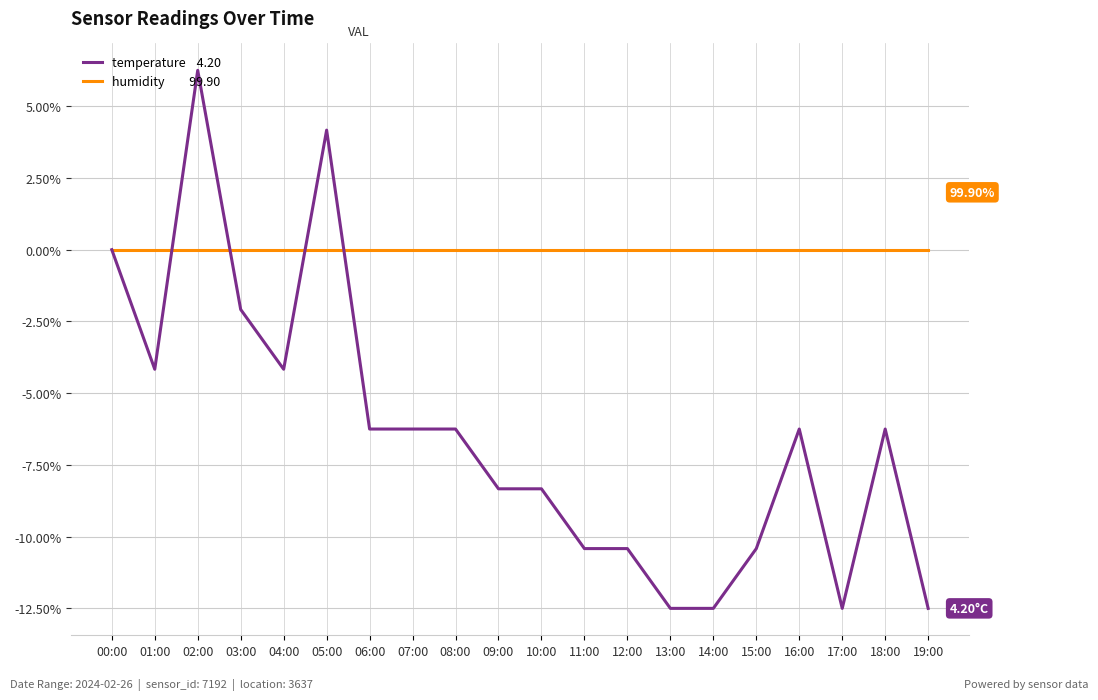

At which category is the sum across all series the highest?

02:00